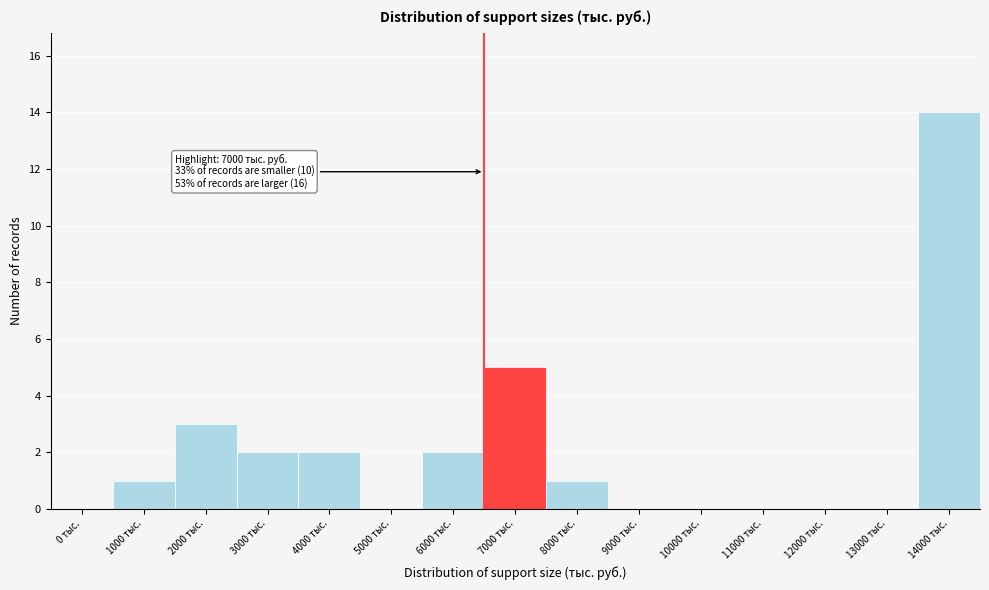

Reading left to right, transcribe all the data shown in this chart.

0 тыс.=0	1000 тыс.=1	2000 тыс.=3	3000 тыс.=2	4000 тыс.=2	5000 тыс.=0	6000 тыс.=2	7000 тыс.=5	8000 тыс.=1	9000 тыс.=0	10000 тыс.=0	11000 тыс.=0	12000 тыс.=0	13000 тыс.=0	14000 тыс.=14